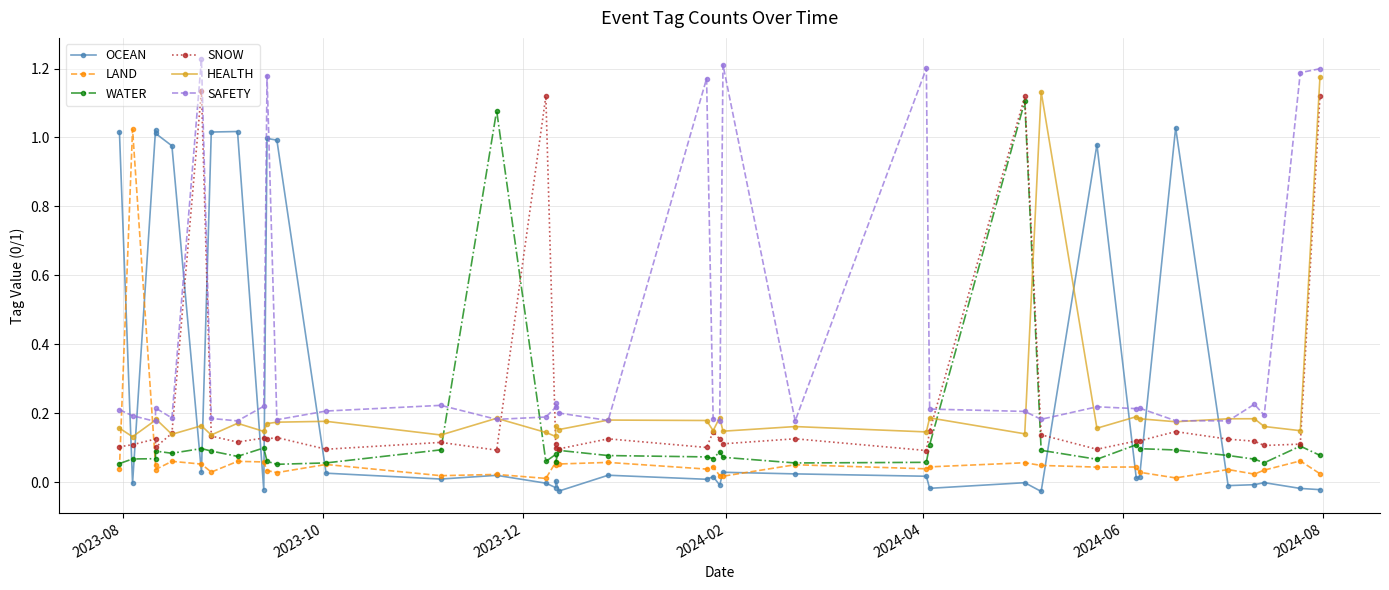

What is the maximum value shown in the chart?

1.2